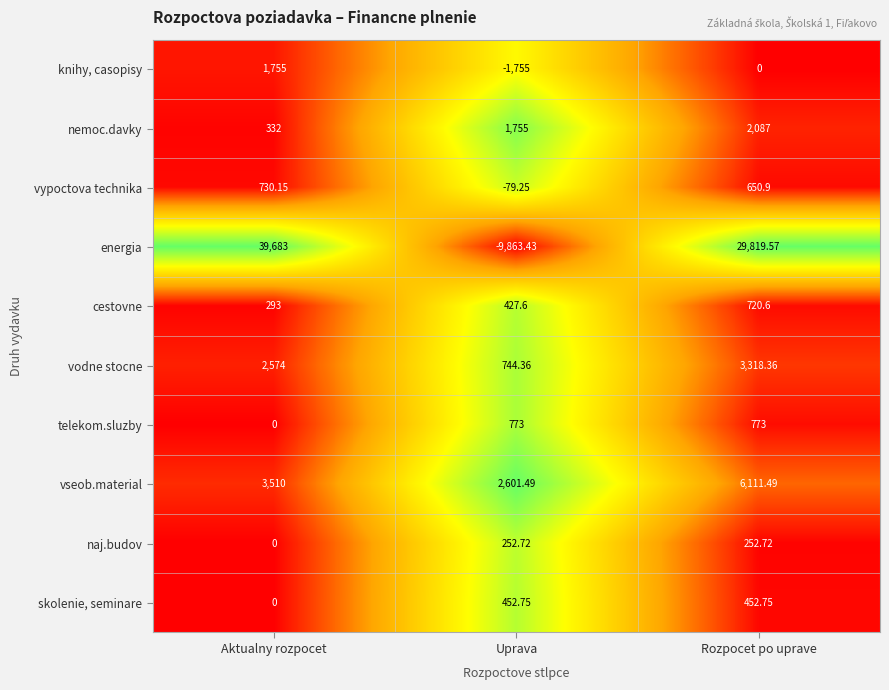

Rank the series by their maximum value, from highest to lowest.

energia, vseob.material, vodne stocne, nemoc.davky, knihy, casopisy, telekom.sluzby, vypoctova technika, cestovne, skolenie, seminare, naj.budov